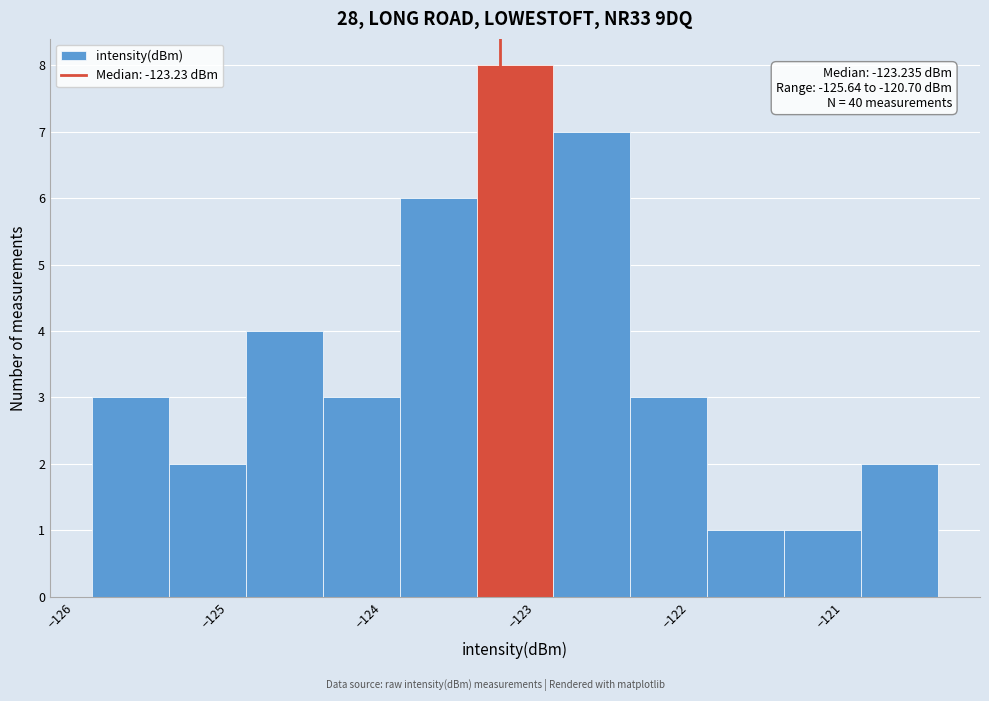

Which range on the x-axis has the tallest bar?

-123.4 to -122.9